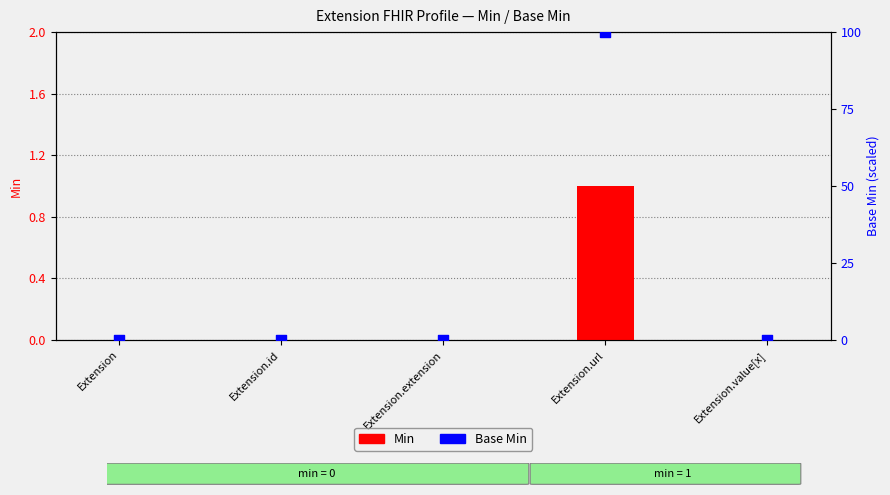

At how many categories does at least one series exceed 99?

1